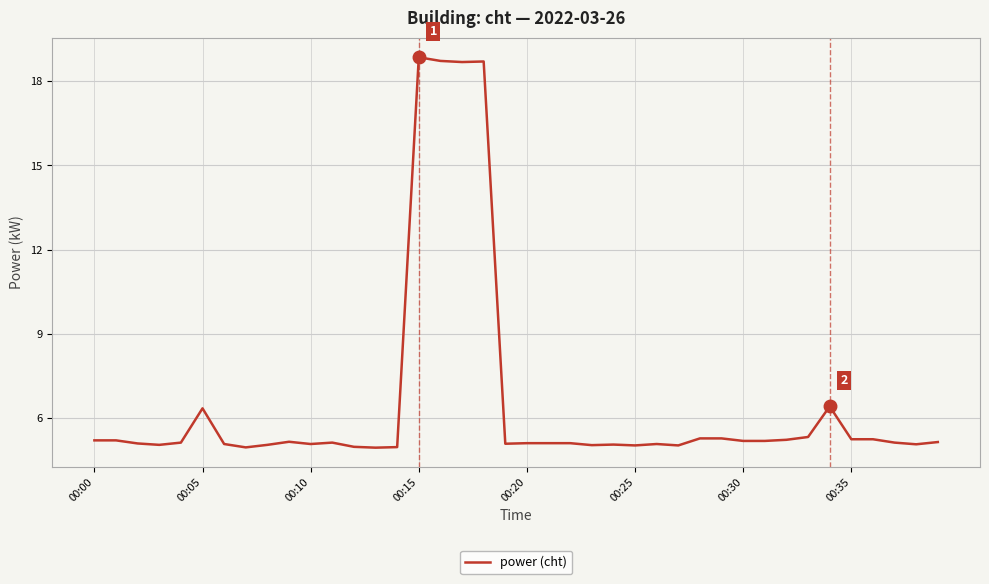

What is the maximum value shown in the chart?

18.9